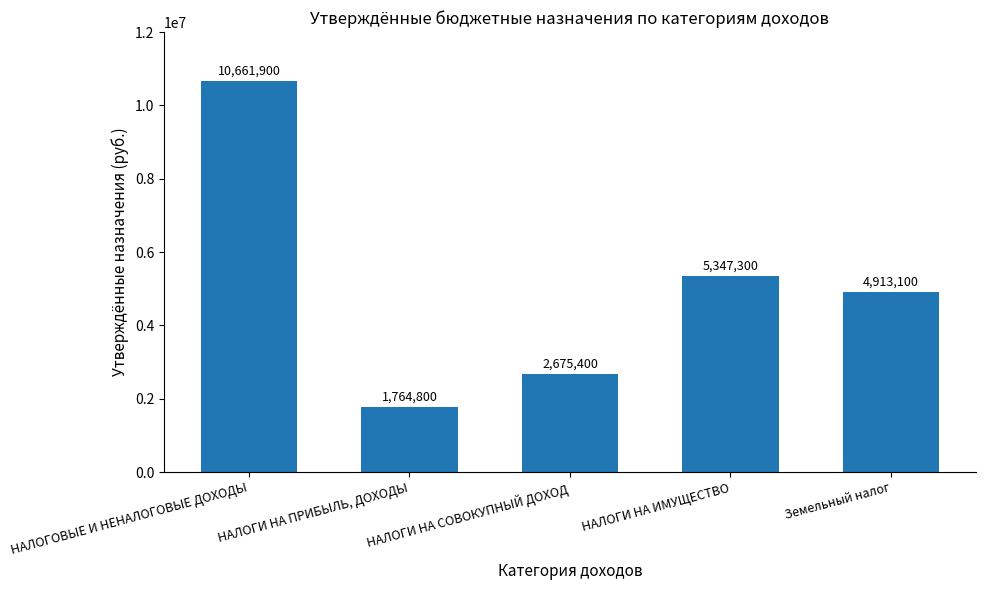

List the labels in order of value, largest first.

НАЛОГОВЫЕ И НЕНАЛОГОВЫЕ ДОХОДЫ, НАЛОГИ НА ИМУЩЕСТВО, Земельный налог, НАЛОГИ НА СОВОКУПНЫЙ ДОХОД, НАЛОГИ НА ПРИБЫЛЬ, ДОХОДЫ